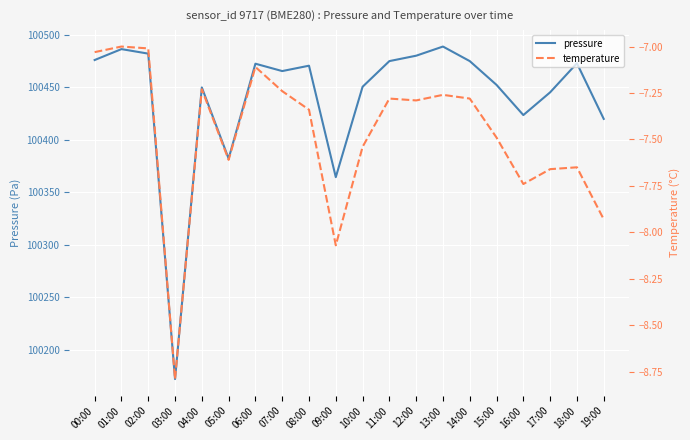

What position from the left is 08:00?

9